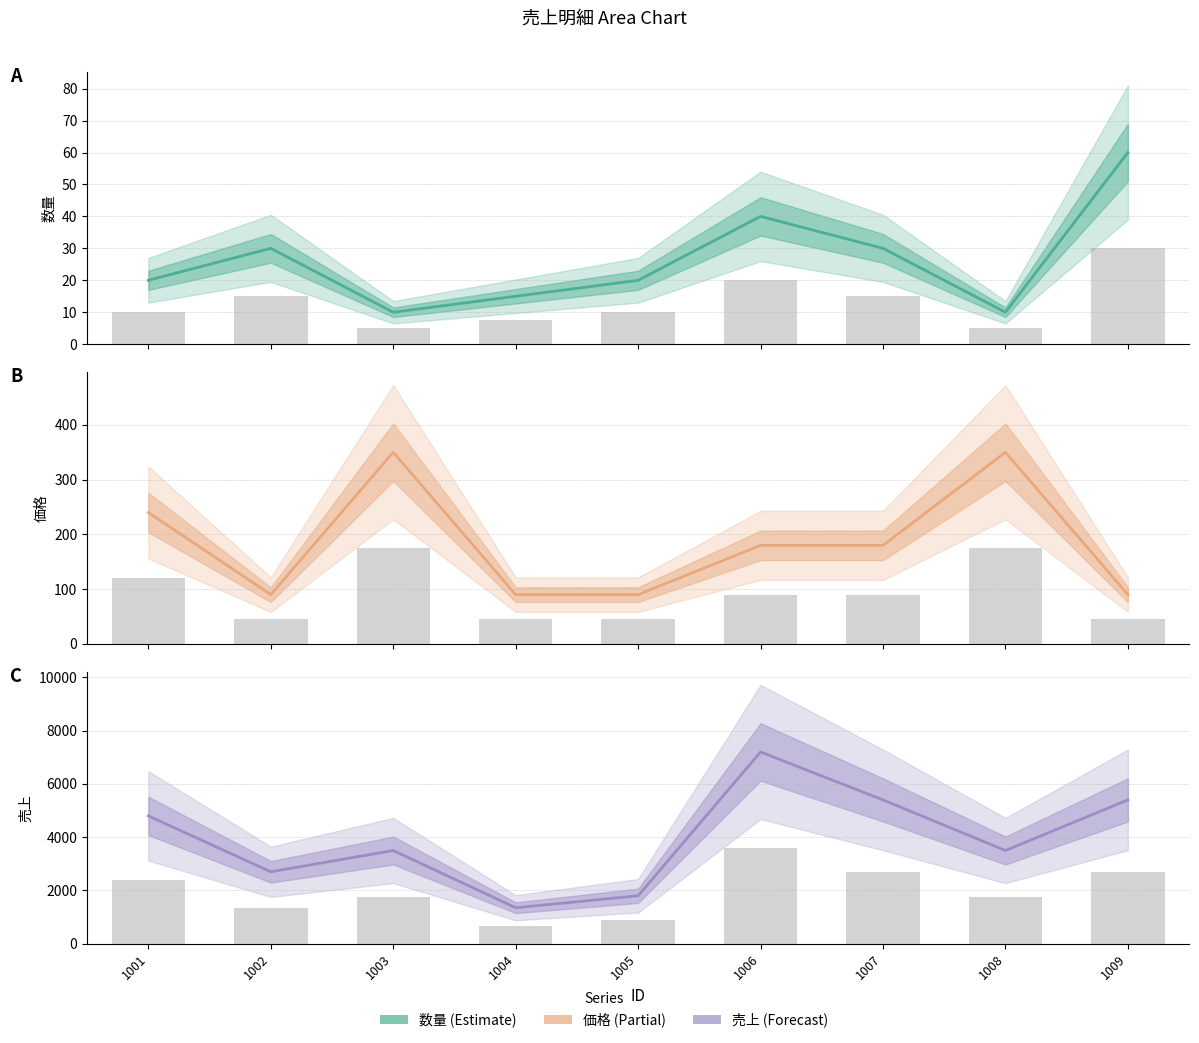

At which category is the sum across all series the highest?

1006